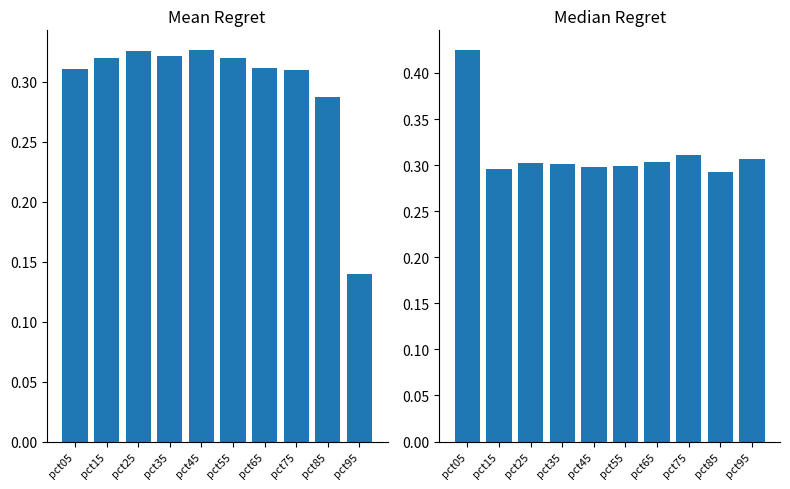

Read the Feb value at pct35.

0.3